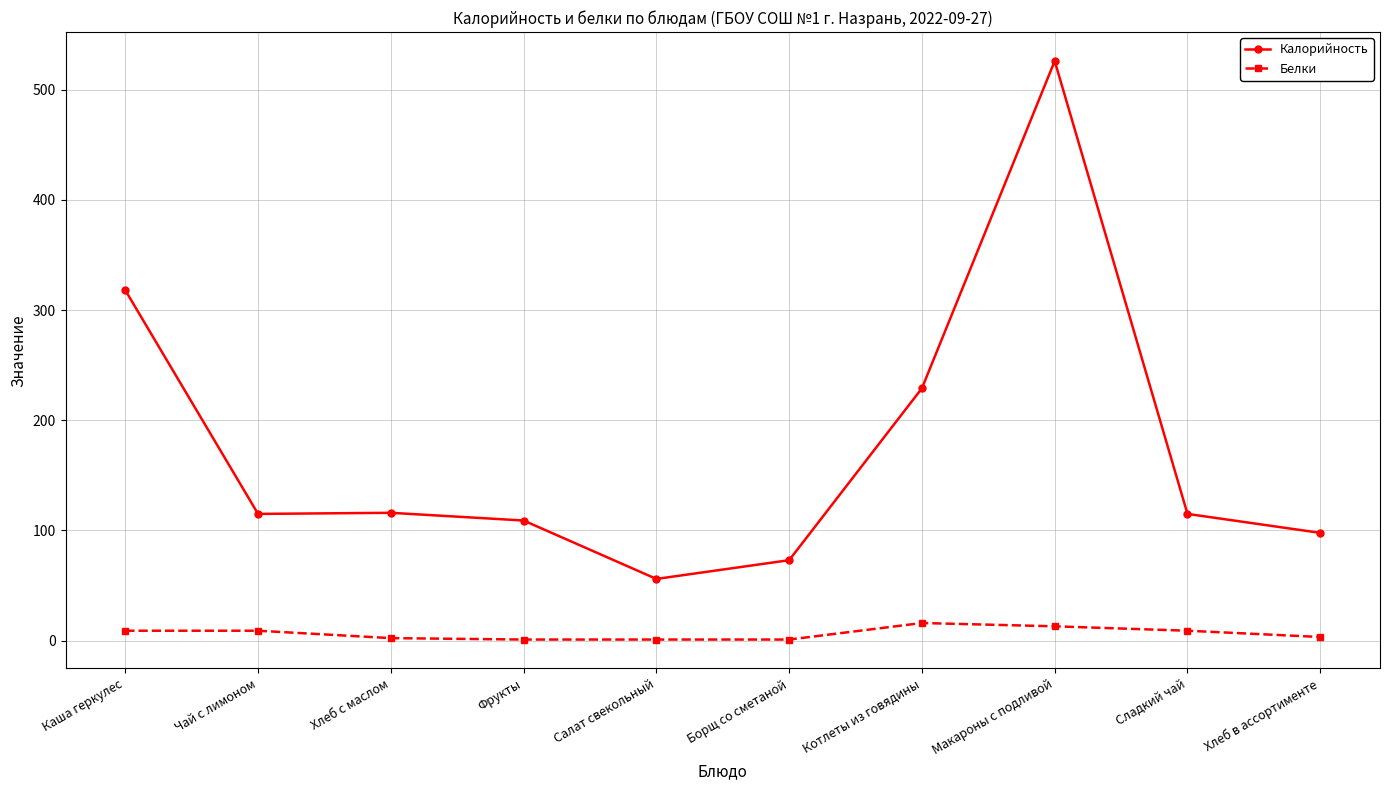

What position from the right is Фрукты?

7